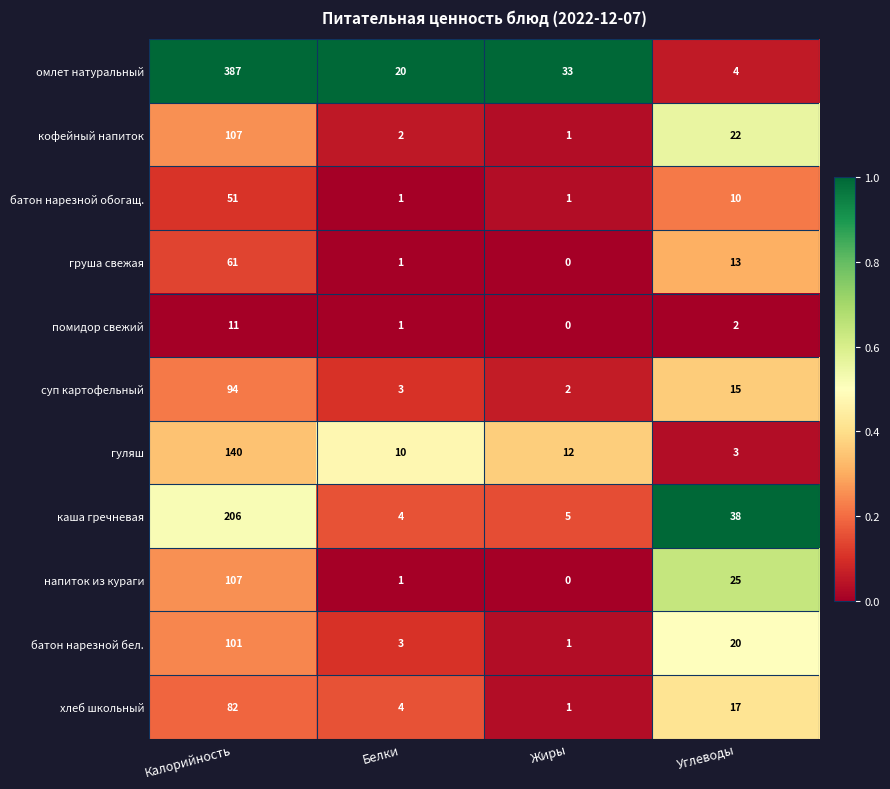

What is the difference between the кофейный напиток values at Калорийность and Белки?

105